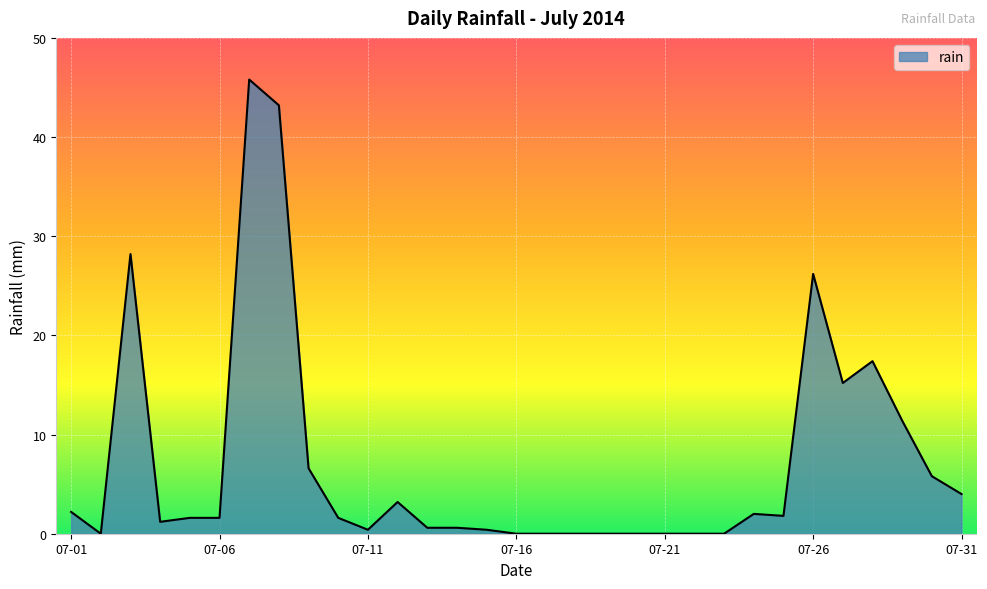

What is the difference between the maximum and minimum values?

45.8